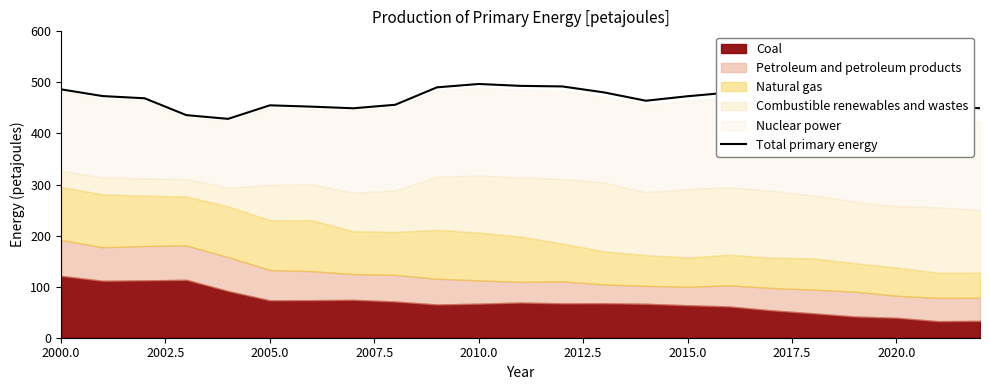

What is the difference between the maximum and minimum values?

68.3